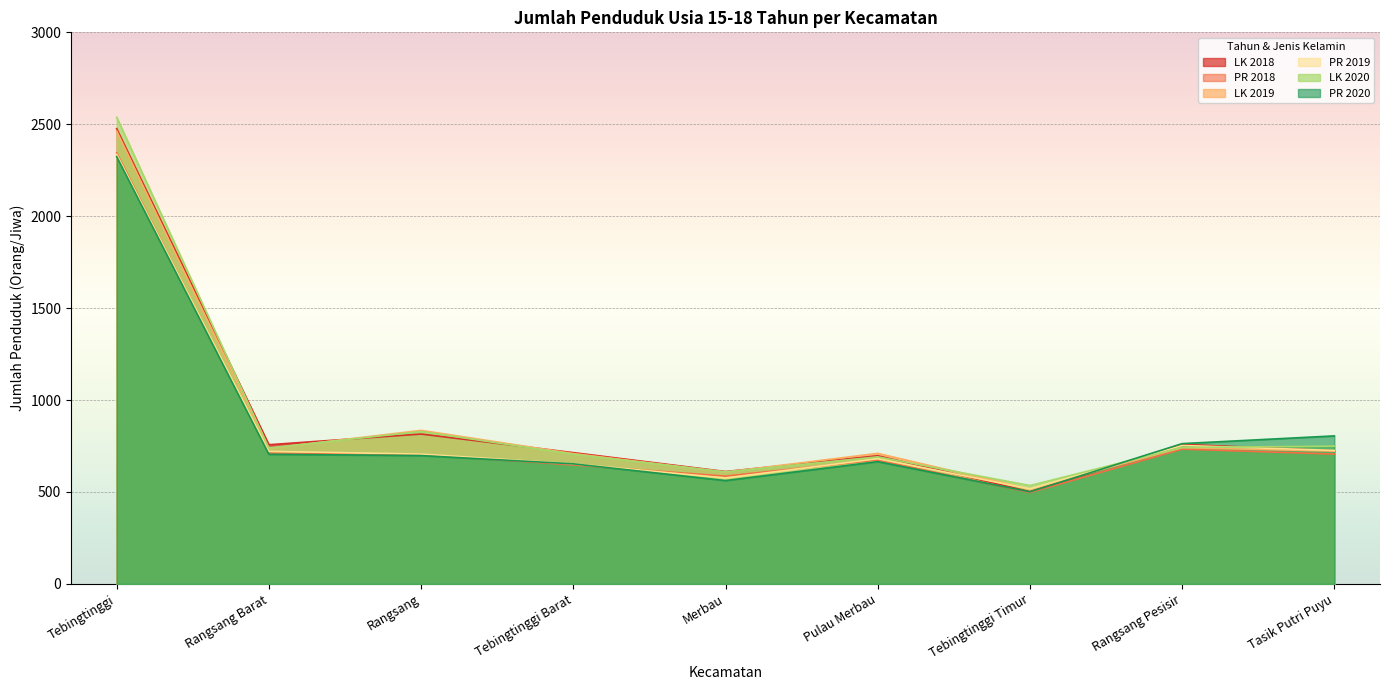

What is the label of the 8th point from the left?

Rangsang Pesisir